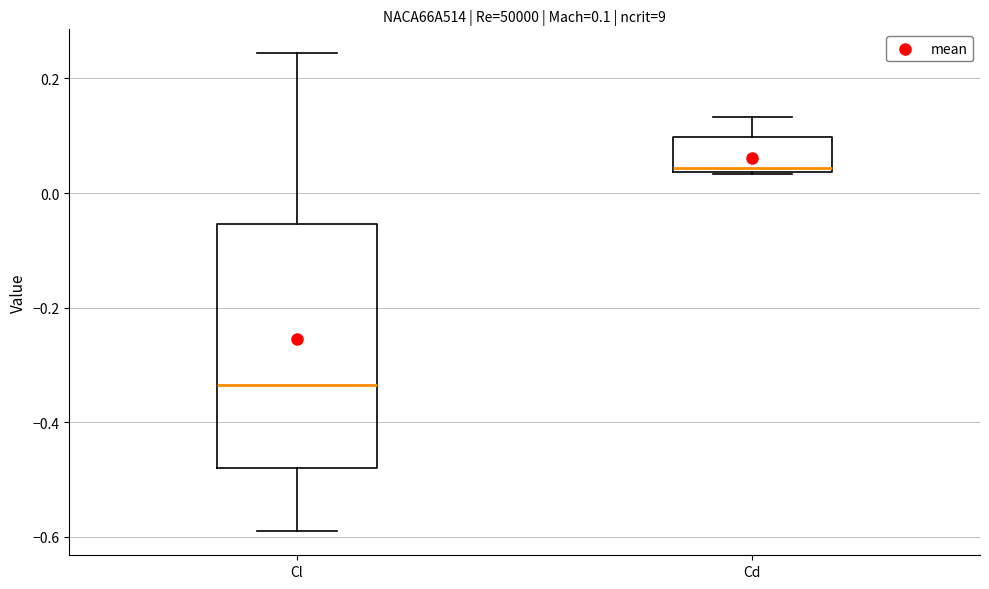

Which box is the tallest, from its lower edge to its upper edge?

Cl